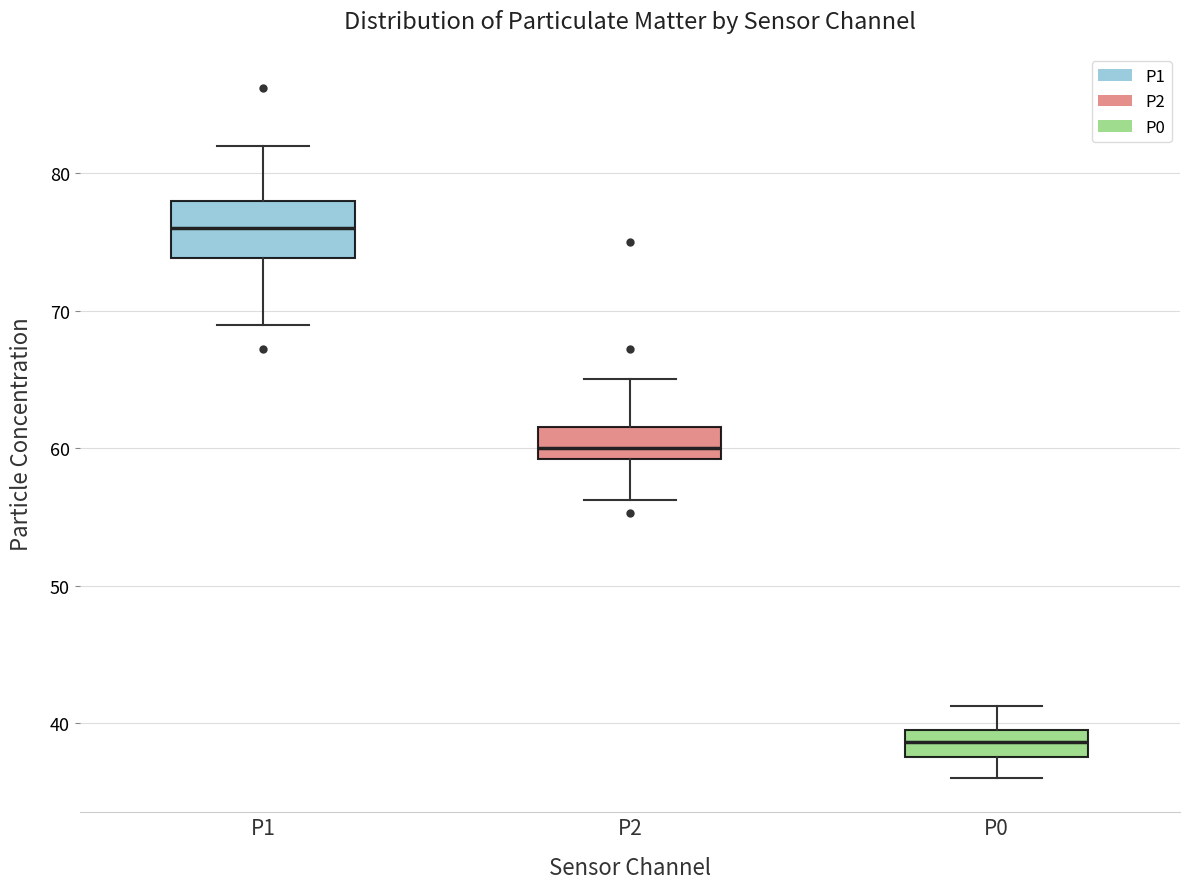

Where does the lower whisker of the box for P1 end on the y-axis? The values are not printed on the chart, so give them approximately, as read against the axis.

69